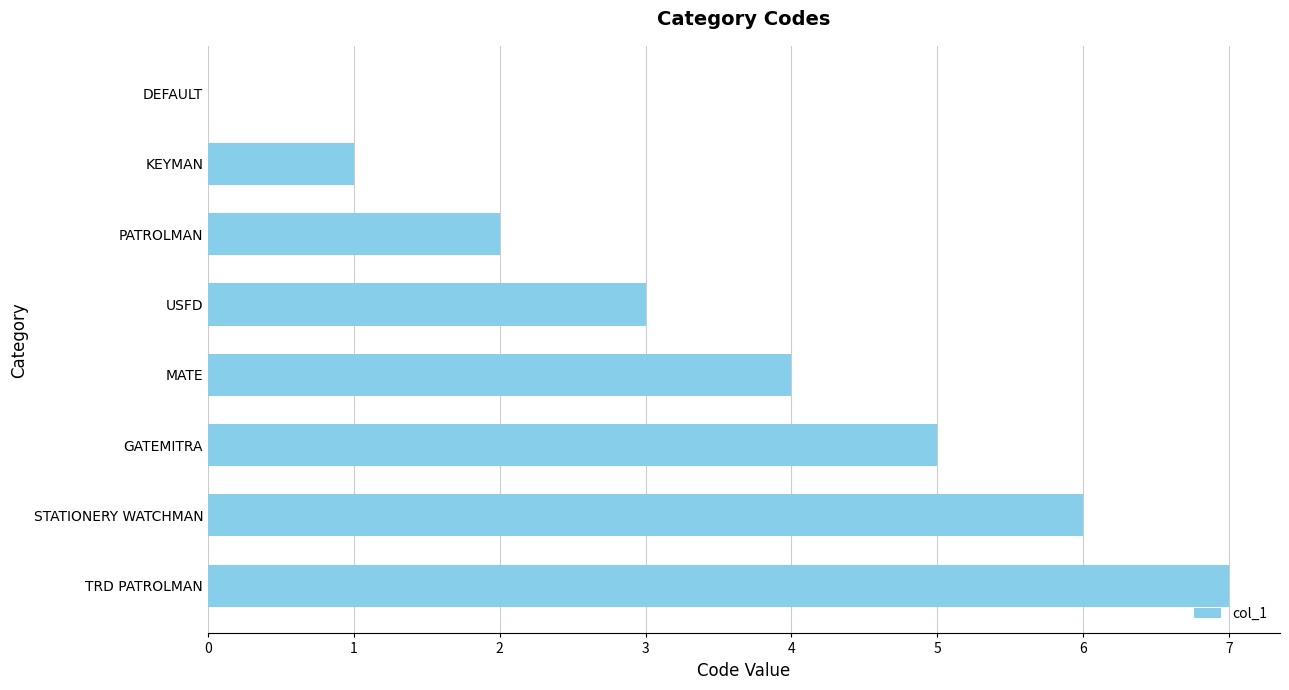

How many data points does each series have?

8